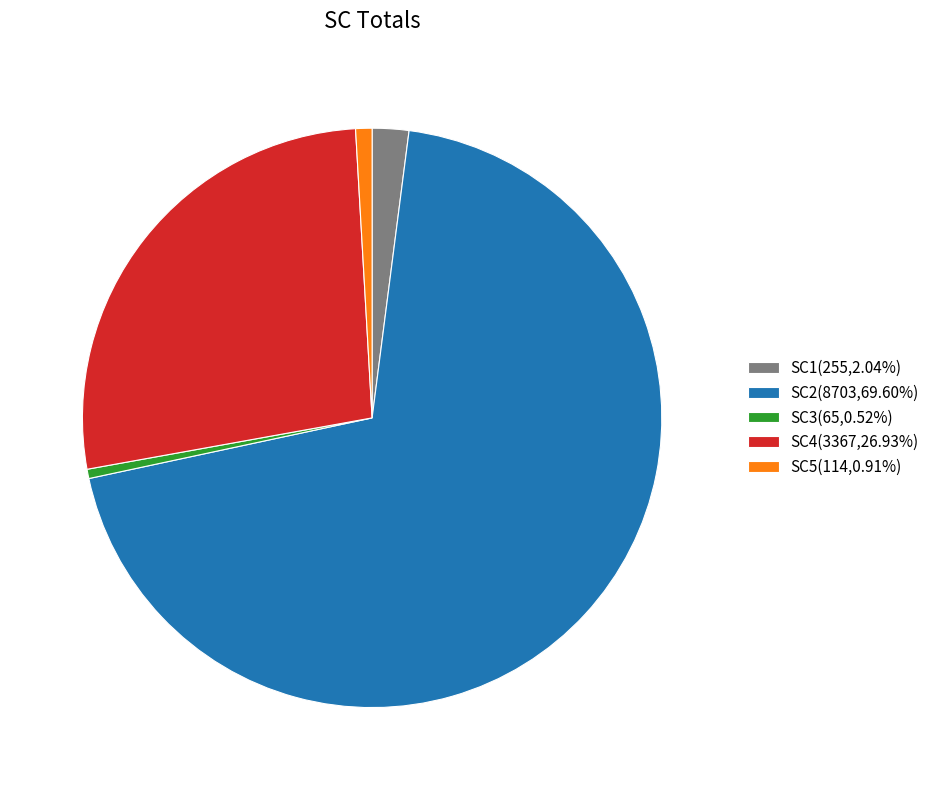

Count the number of slices in the pie.

5